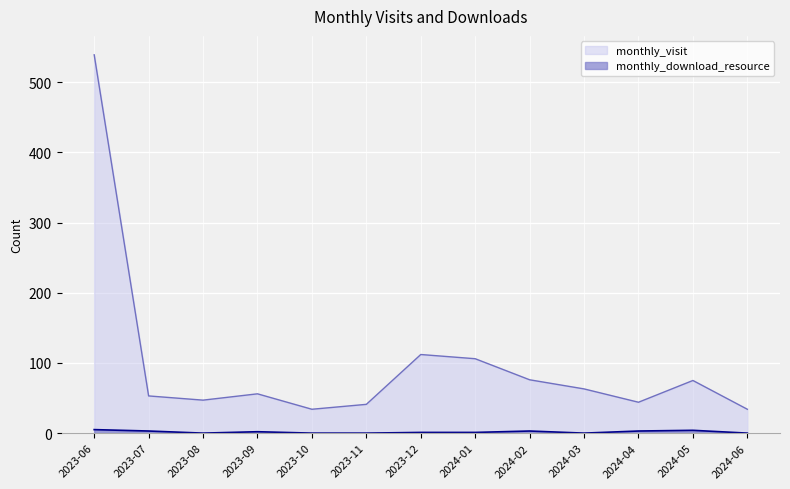

List the labels in order of monthly_visit value, smallest first.

2023-10, 2024-06, 2023-11, 2024-04, 2023-08, 2023-07, 2023-09, 2024-03, 2024-05, 2024-02, 2024-01, 2023-12, 2023-06